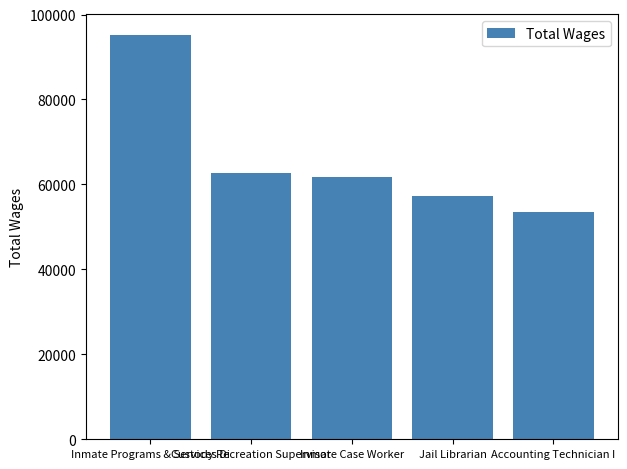

Reading left to right, list all the values displayed in this chart.

Inmate Programs & Services Di=95258	Custody Recreation Supervisor=62756	Inmate Case Worker=61858	Jail Librarian=57189	Accounting Technician I=53518